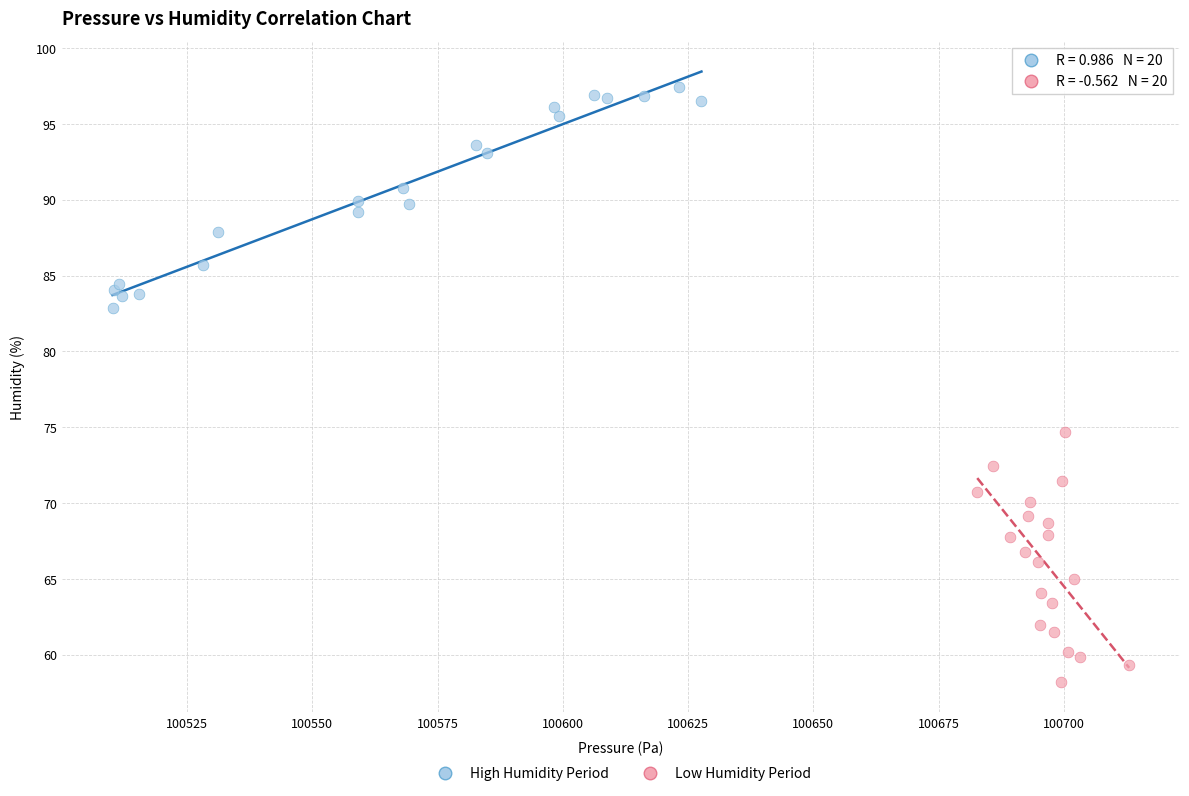

Which series contains the lowest Y value?

Low Humidity Period